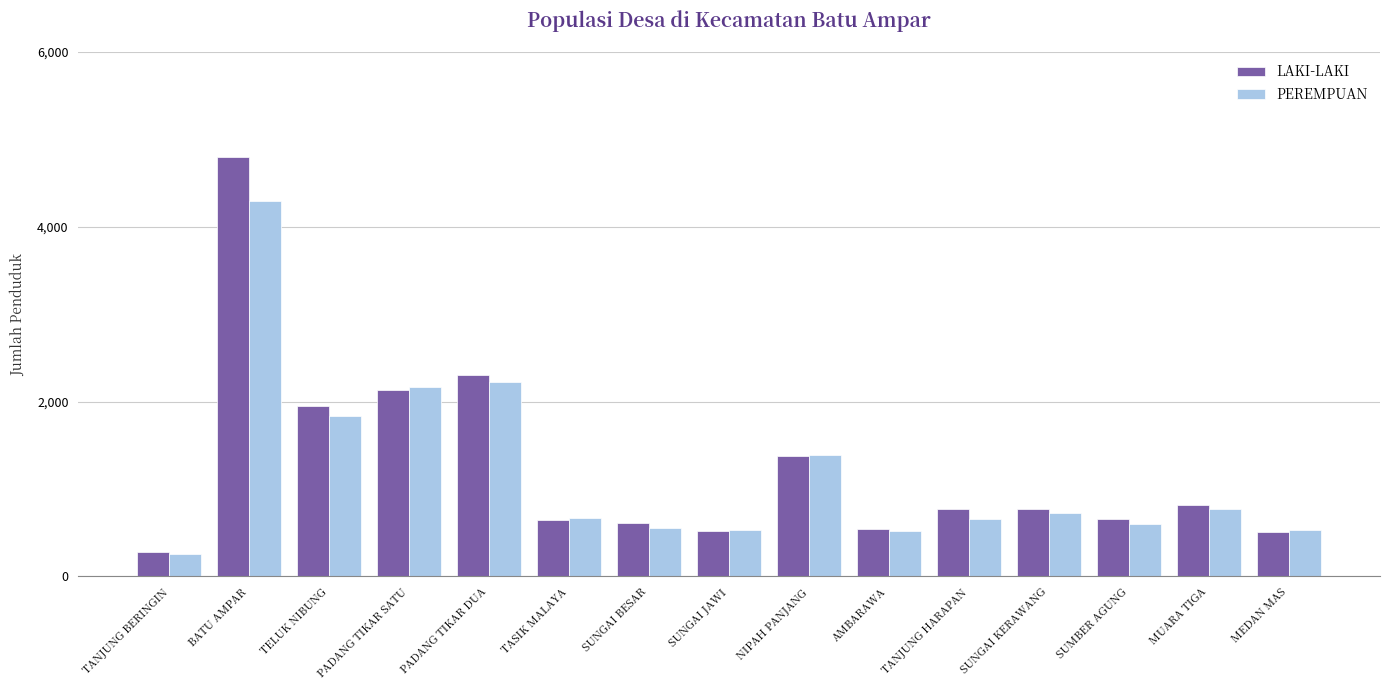

True or false: LAKI-LAKI has a value of 776 at SUNGAI KERAWANG.

True